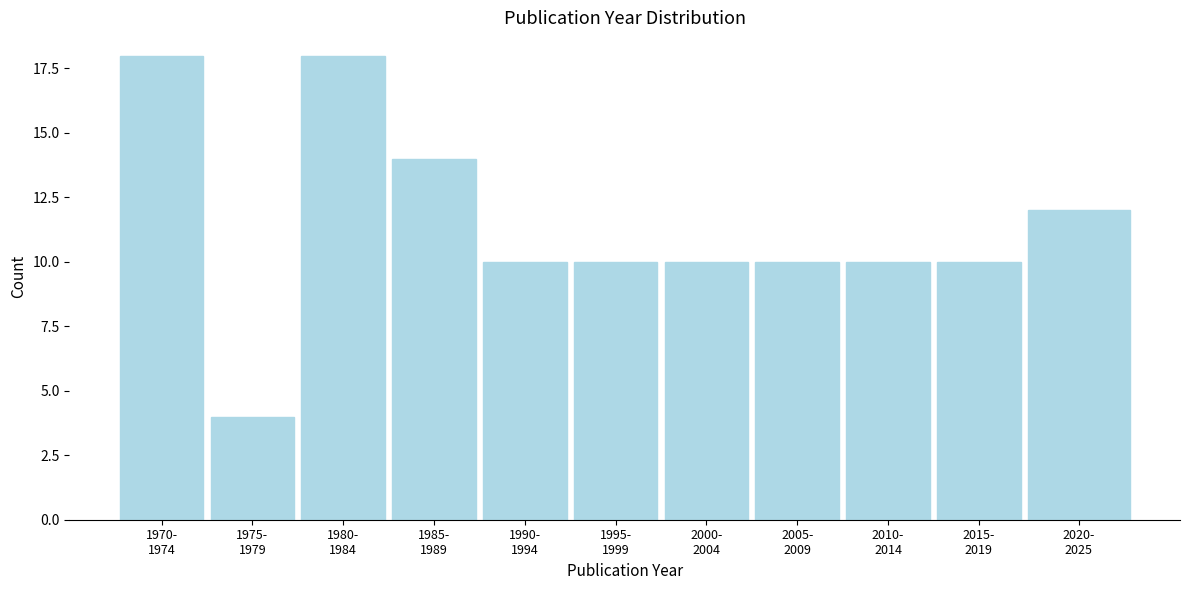

Reading left to right, list all the values displayed in this chart.

18	4	18	14	10	10	10	10	10	10	12